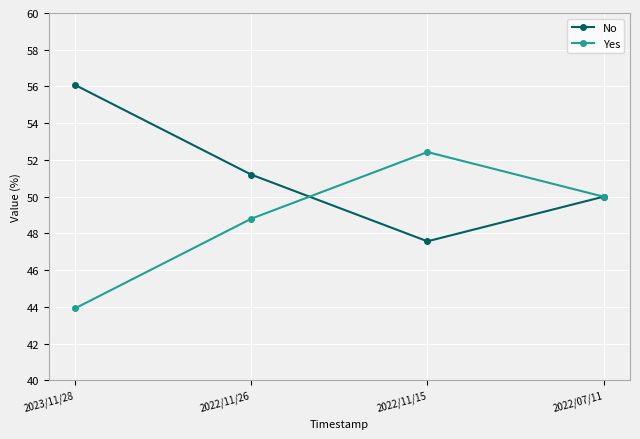

What is the difference between the maximum and minimum values in the No series?

8.5